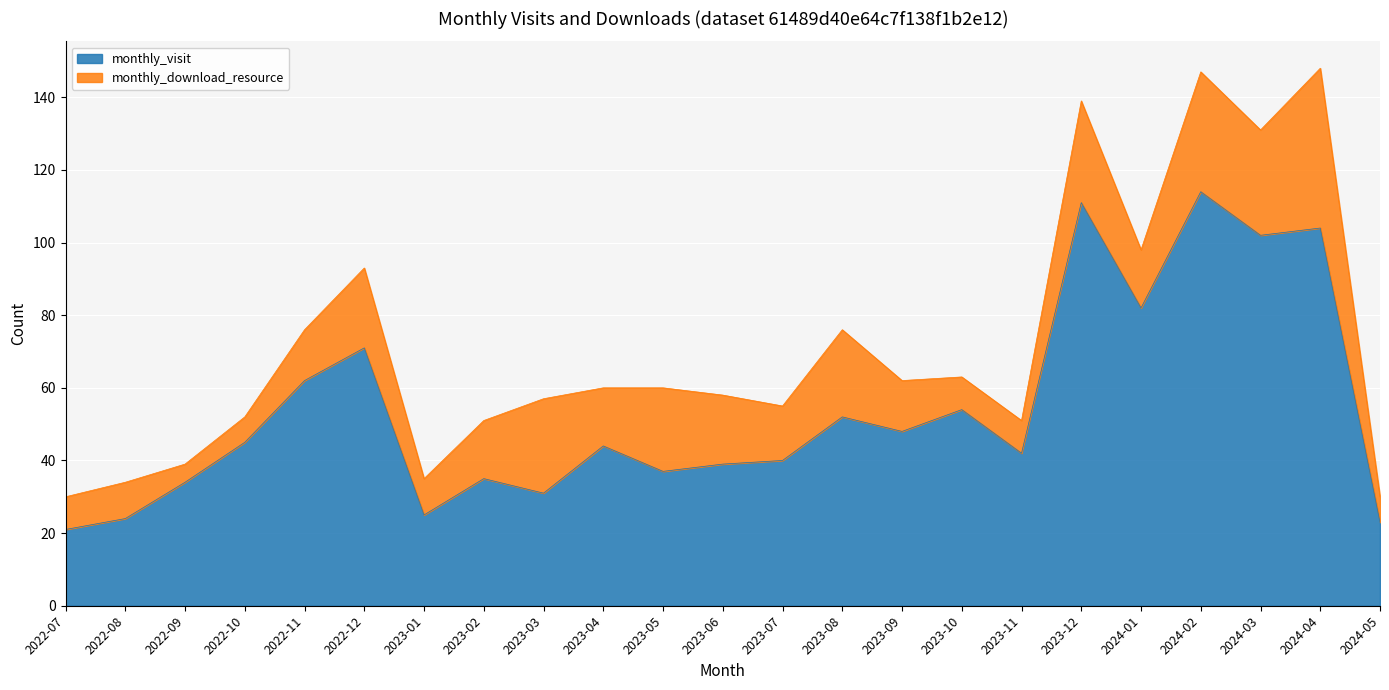

List the labels in order of value, largest first.

2024-02, 2023-12, 2024-04, 2024-03, 2024-01, 2022-12, 2022-11, 2023-10, 2023-08, 2023-09, 2022-10, 2023-04, 2023-11, 2023-07, 2023-06, 2023-05, 2023-02, 2022-09, 2023-03, 2023-01, 2022-08, 2024-05, 2022-07